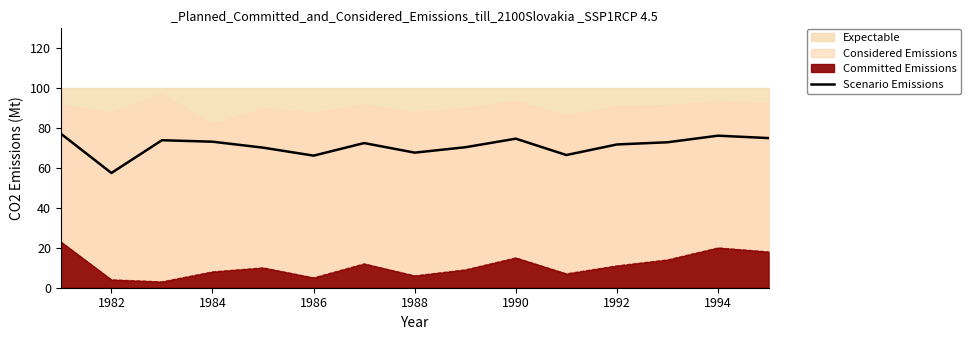

What is the value of the 1st point from the left?

77.2